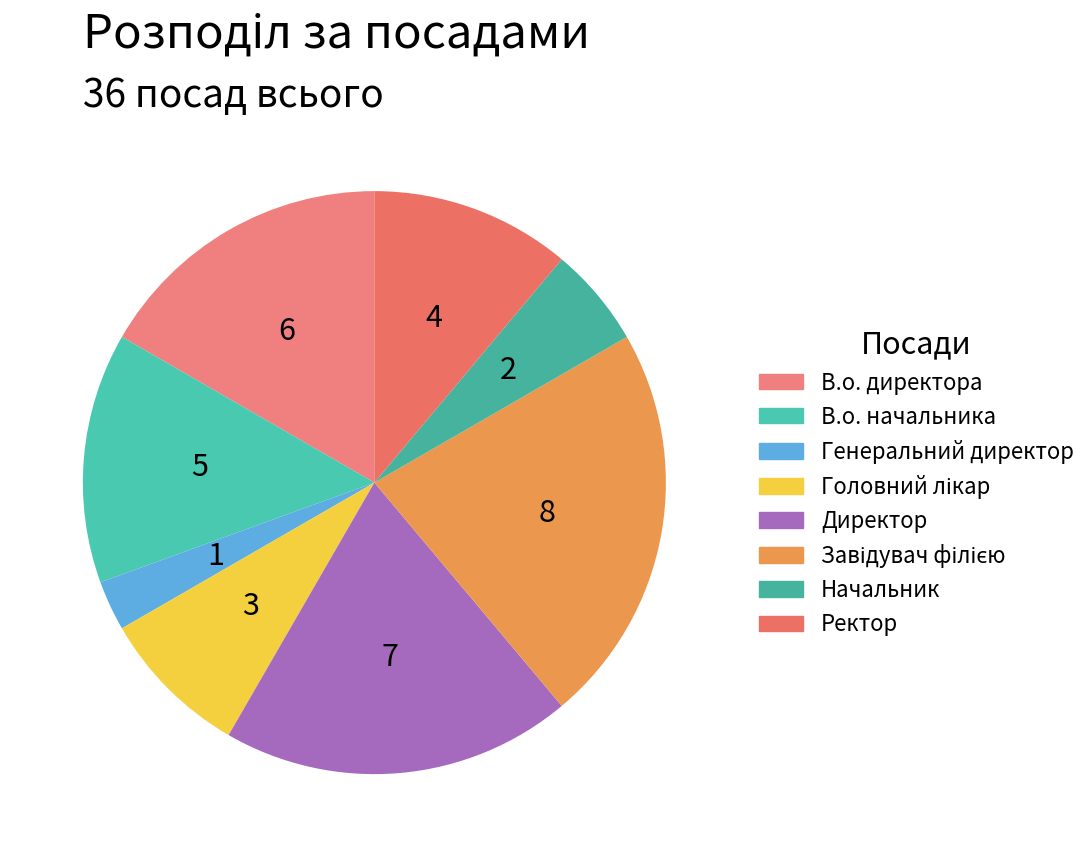

How many slices are in this pie chart?

8